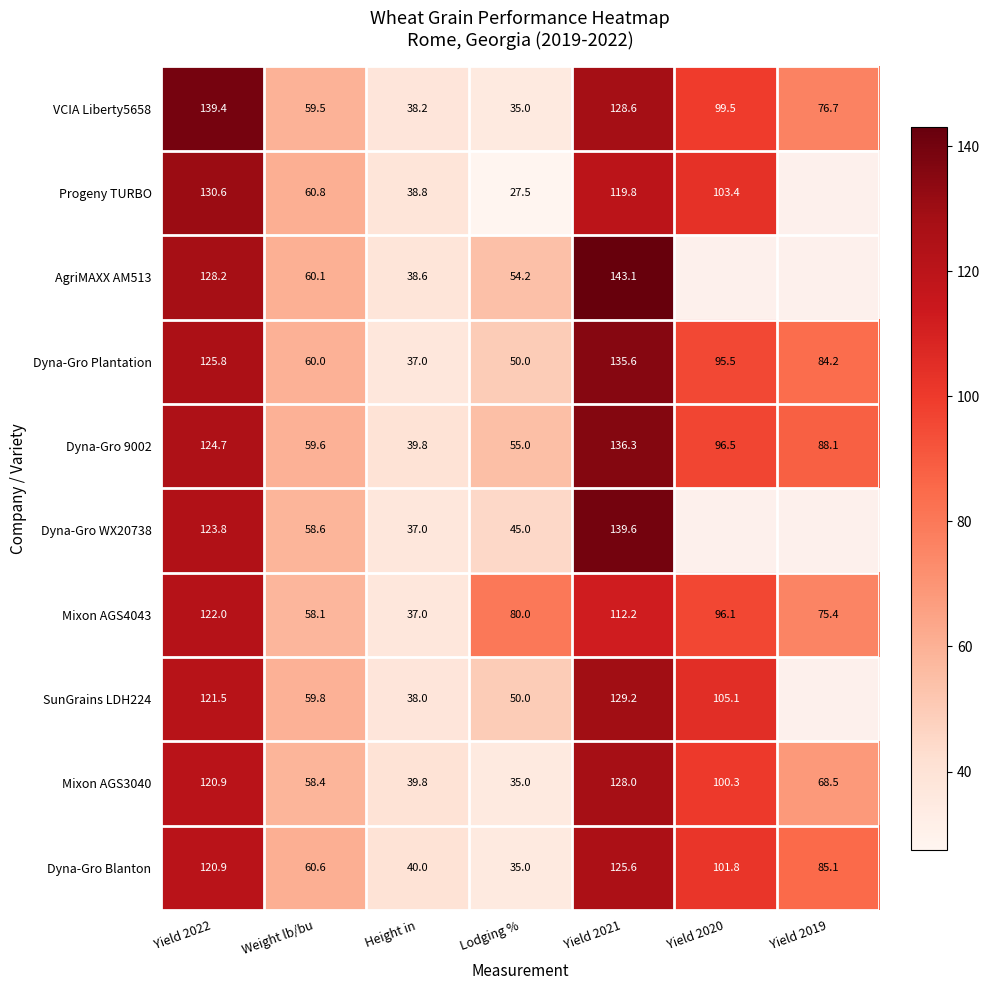

At how many categories does at least one series exceed 80?

4